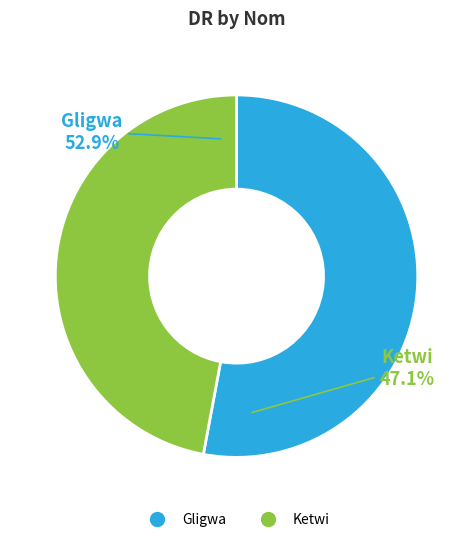

Rank the categories by value from highest to lowest.

Gligwa, Ketwi